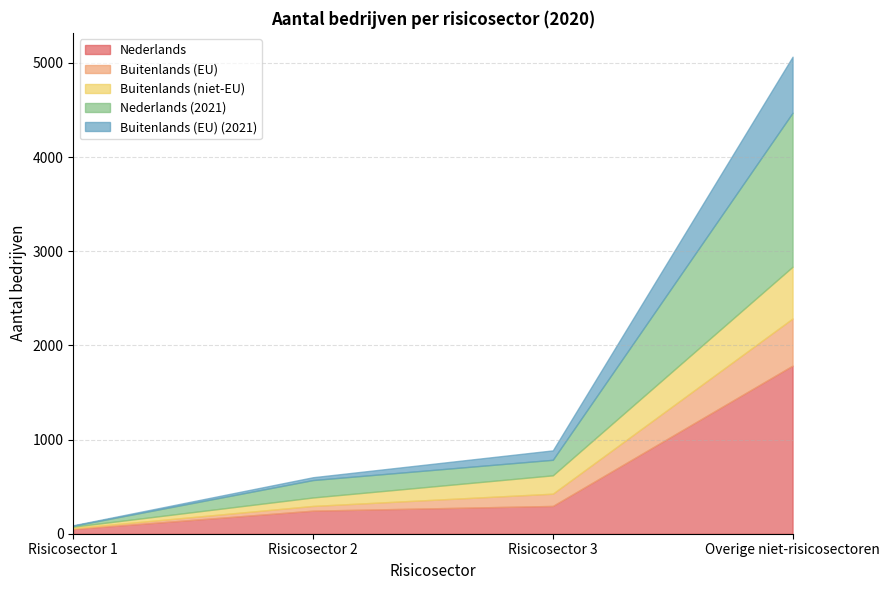

At which category is the sum across all series the highest?

Overige niet-risicosectoren